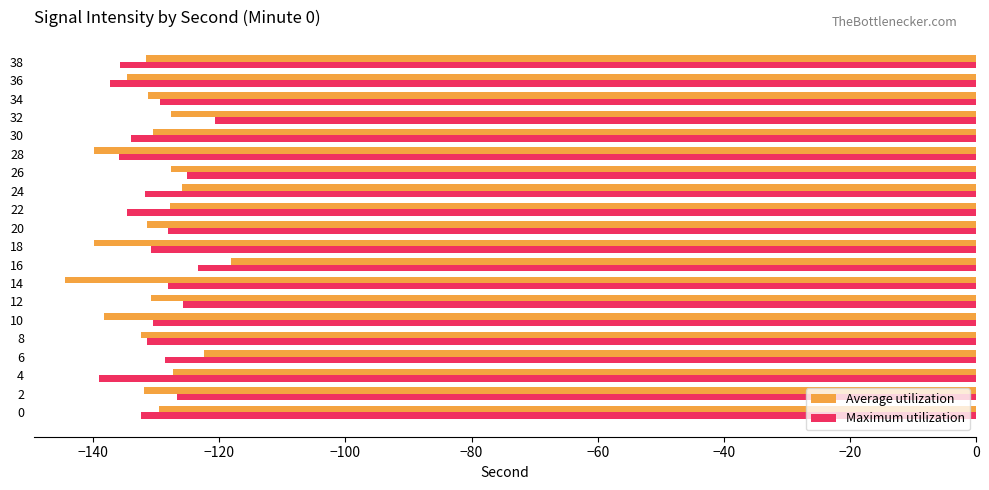

What is the total value across all series at 26?

-252.8